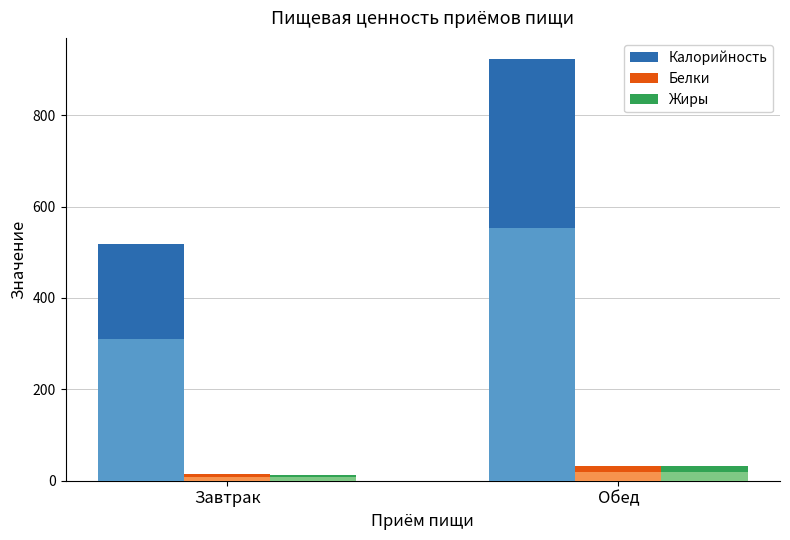

How many bars are there in each group?

3